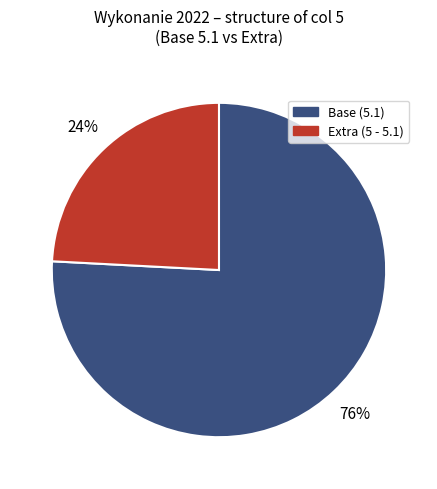

How many segments does this pie chart have?

2